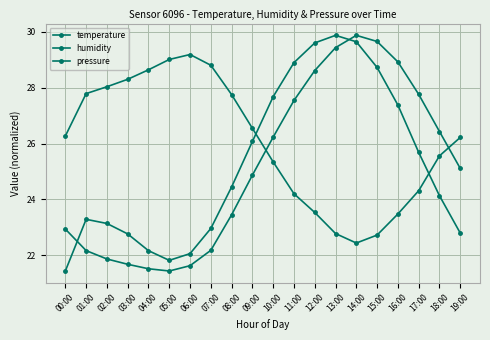

Does the chart have visible grid lines?

Yes